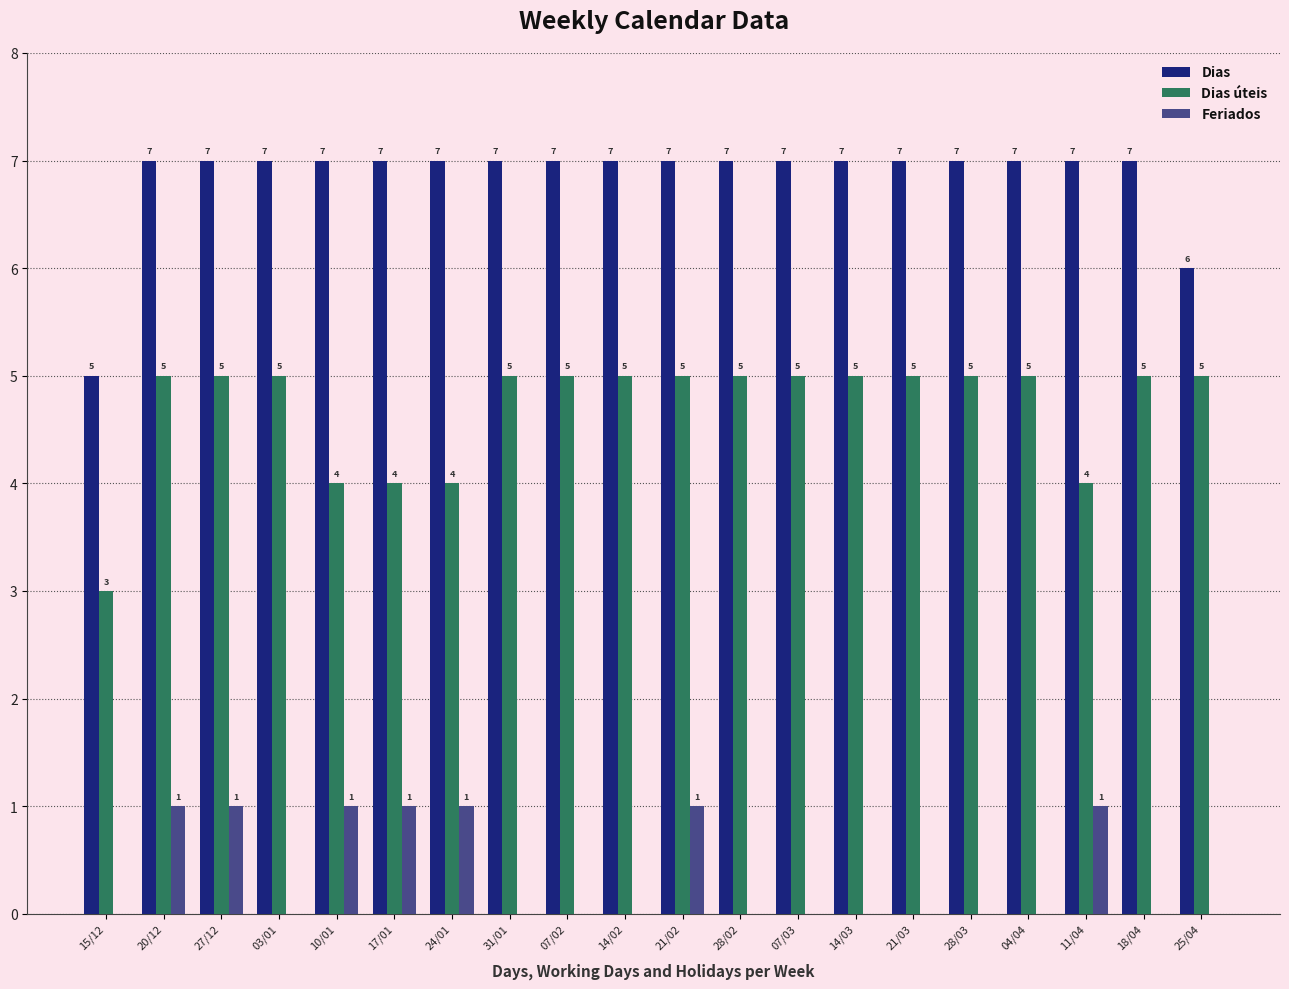

Between 27/12 and 07/03, which series saw the biggest shift?

Feriados